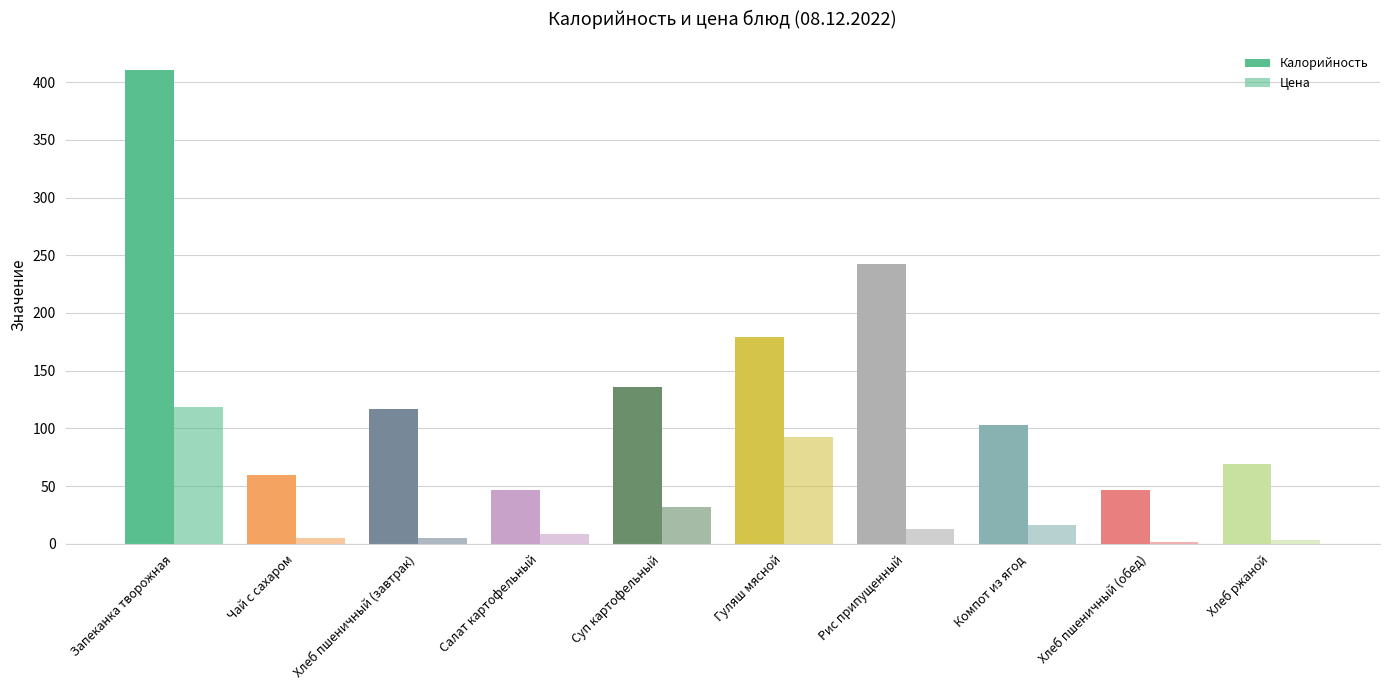

How many series are shown in this chart?

2